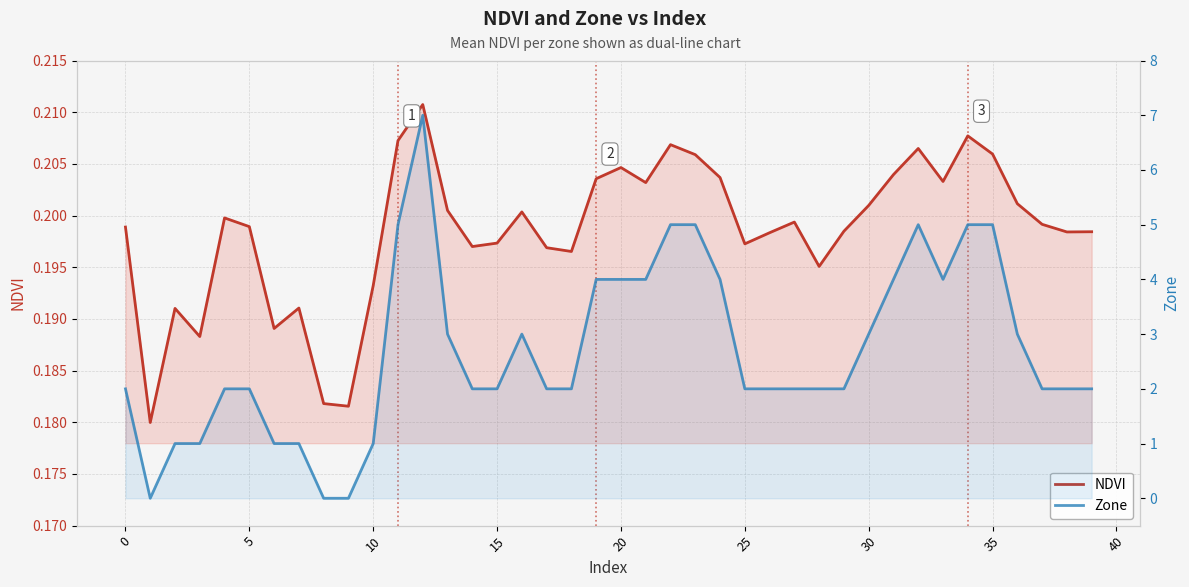

The value of NDVI at 13 is 0.2. True or false?

True